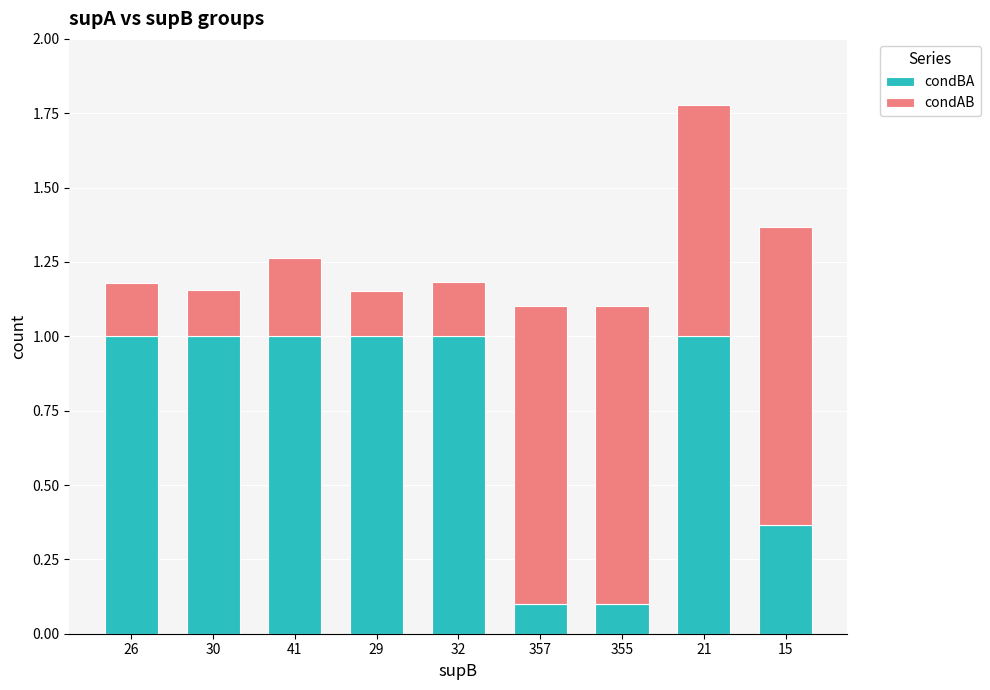

What are all the series names shown in the legend?

condBA, condAB